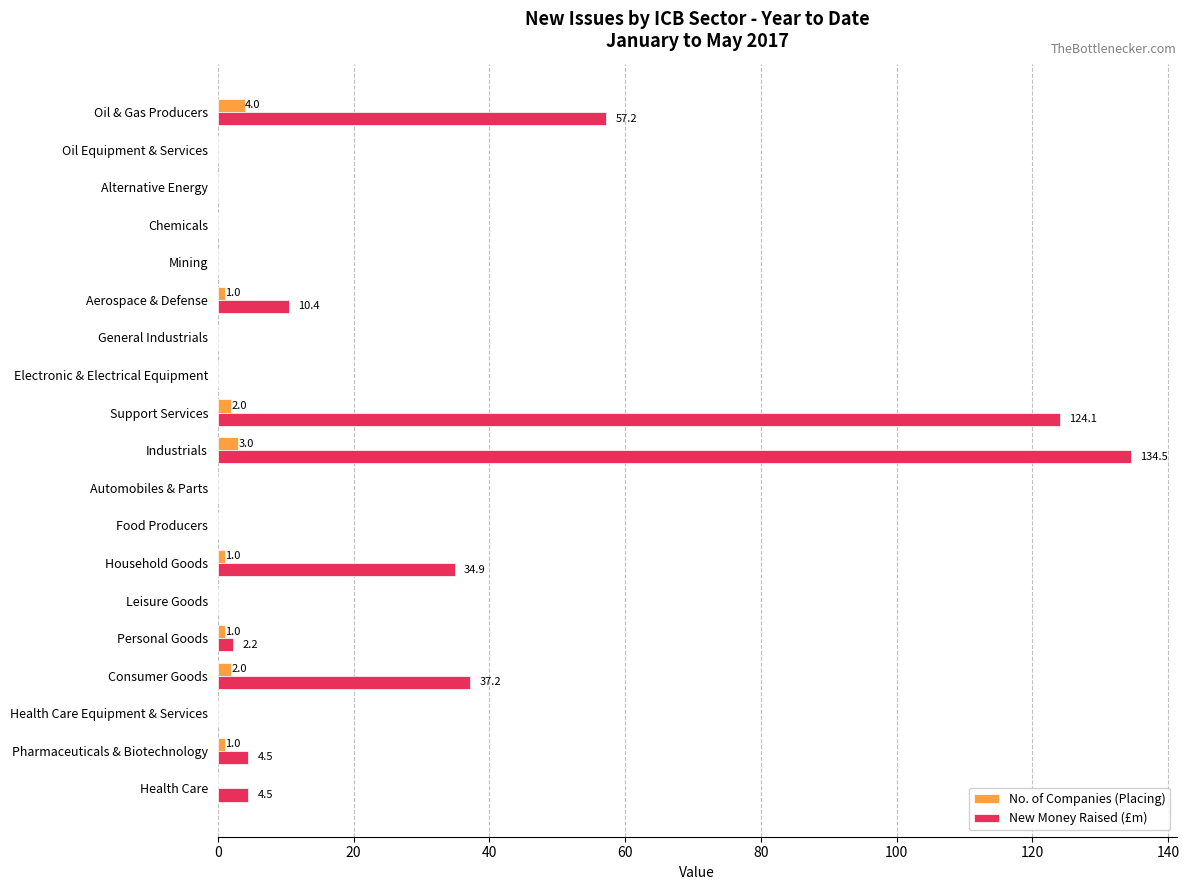

The New Money Raised (£m) series shows 9.1 at Consumer Goods. True or false?

False